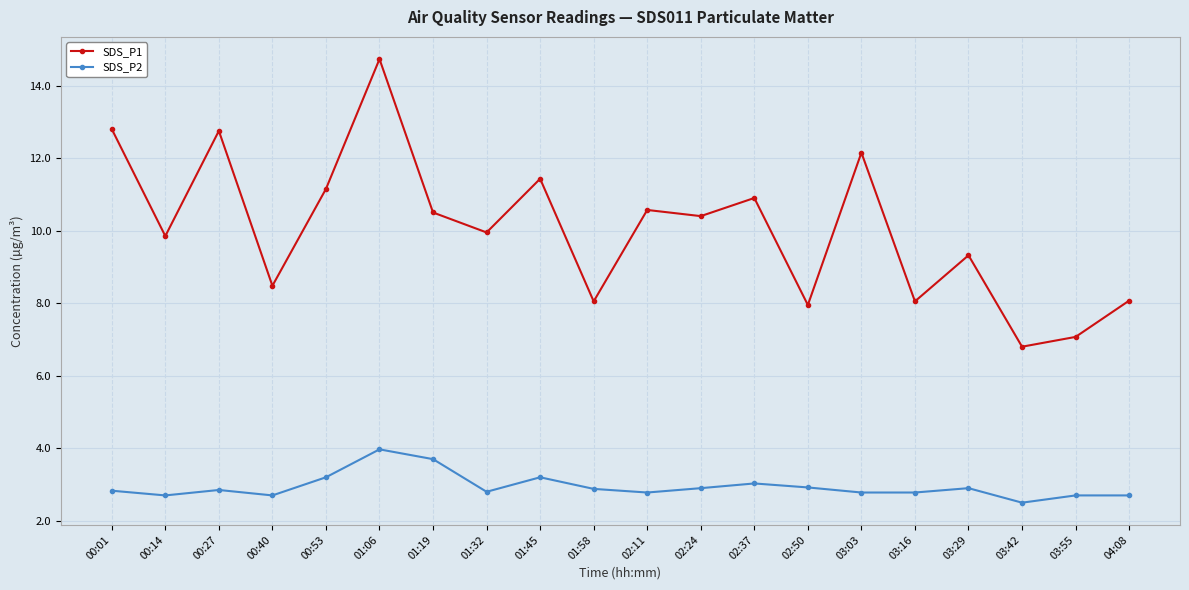

What is the spread (max minus min) of values at 00:27?

9.9